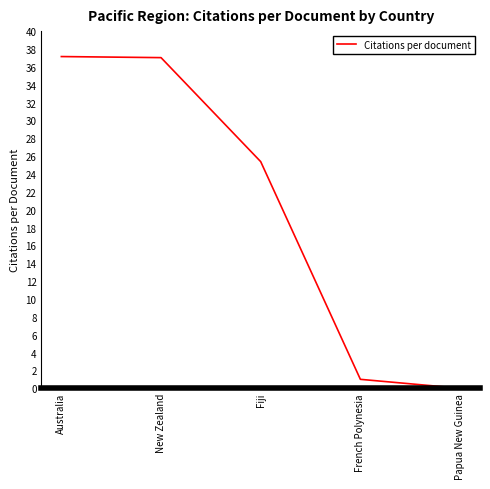

How many values are above zero?

4